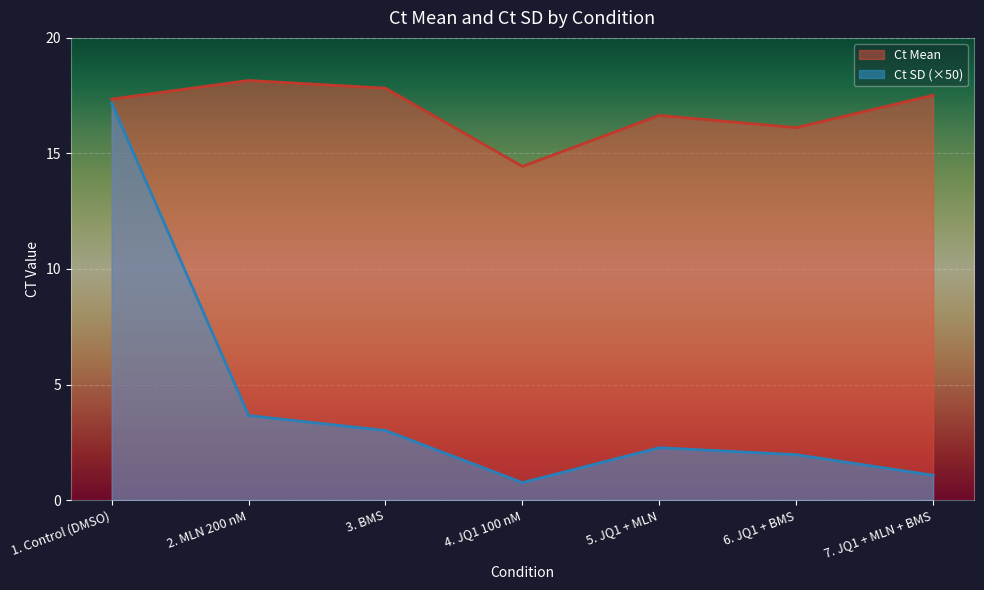

How many lines are shown in the chart?

2